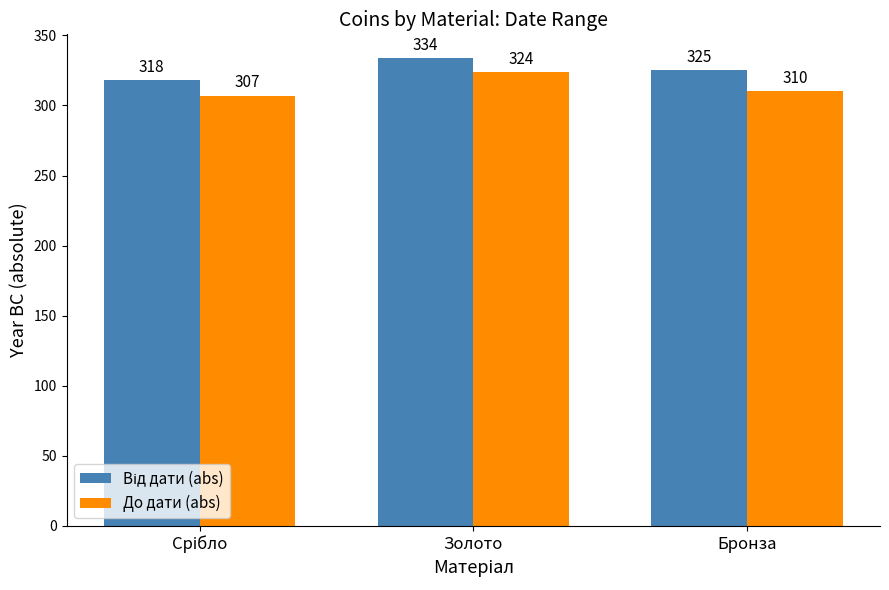

What is the value of the До дати (abs) bar at the 3rd from the left?

310